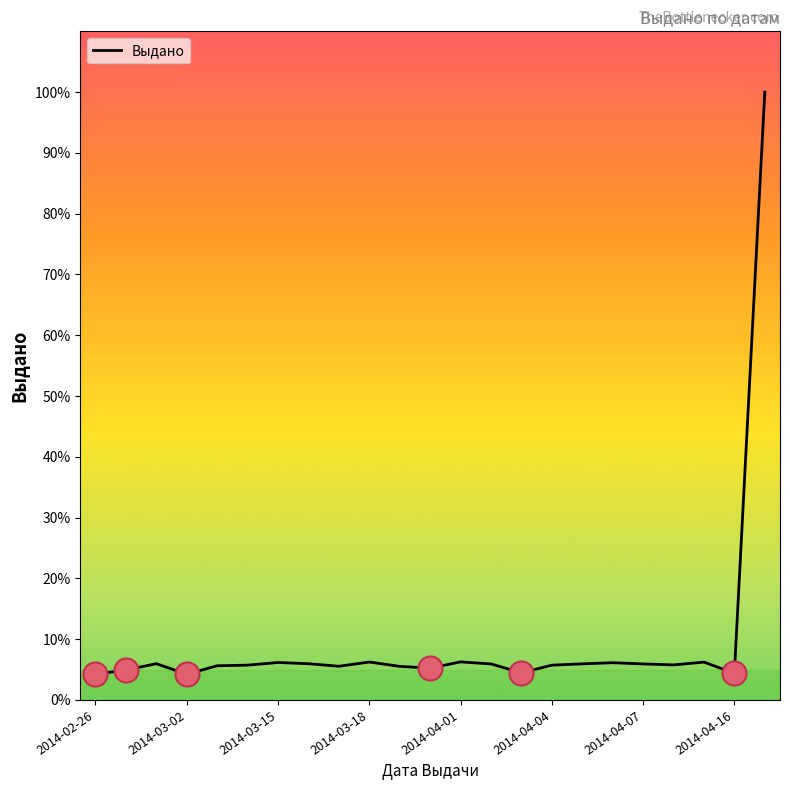

What is the difference between the maximum and minimum values?

95.8